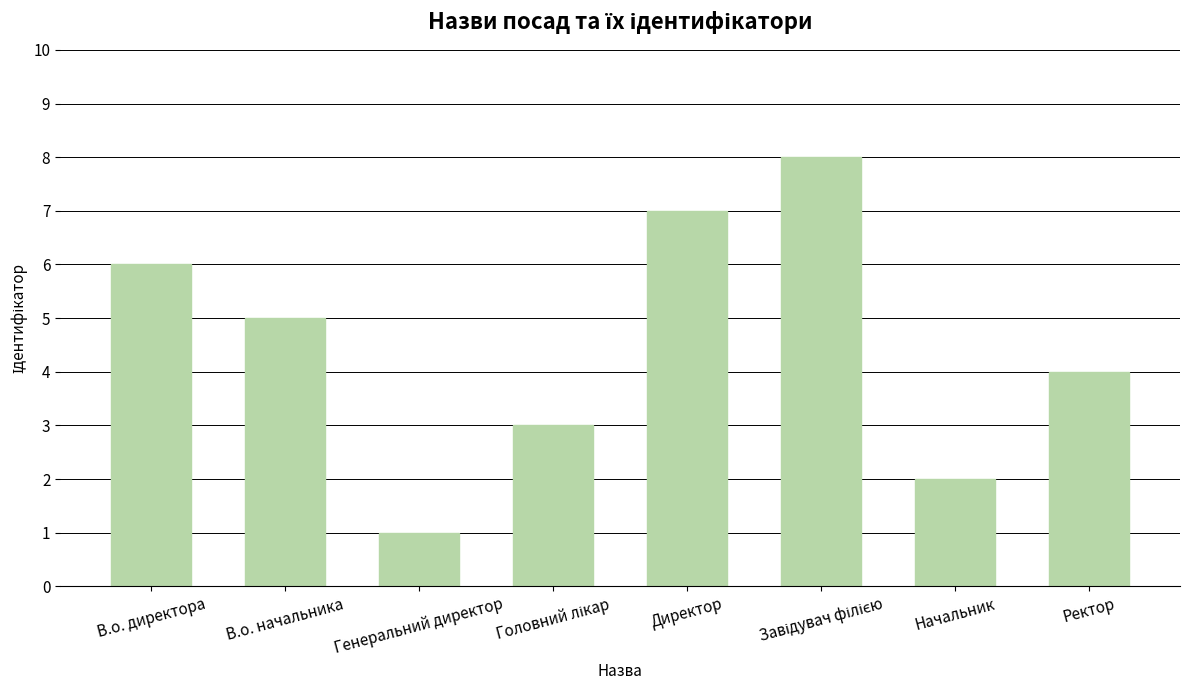

Reading left to right, extract all data points from this chart.

6	5	1	3	7	8	2	4